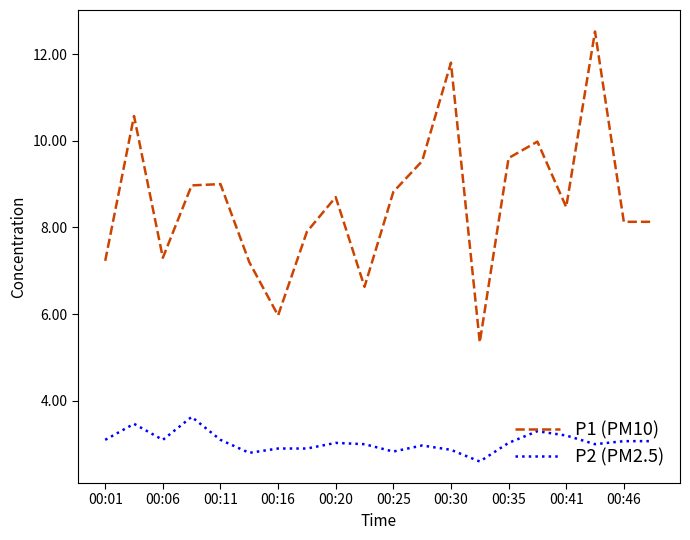

Which series has the largest range (max minus min)?

P1 (PM10)